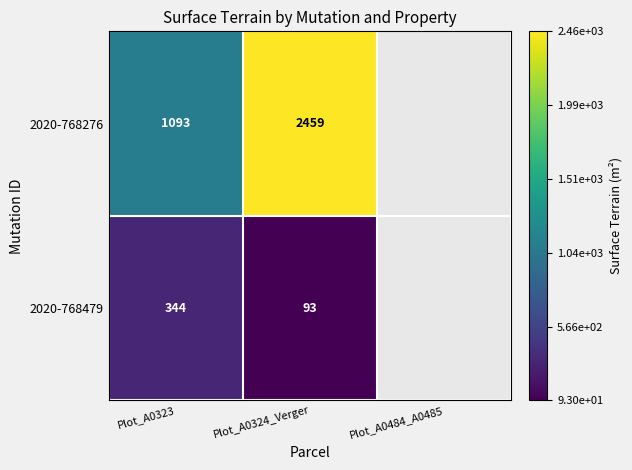

What is the total value across all series at Plot_A0324_Verger?

2552